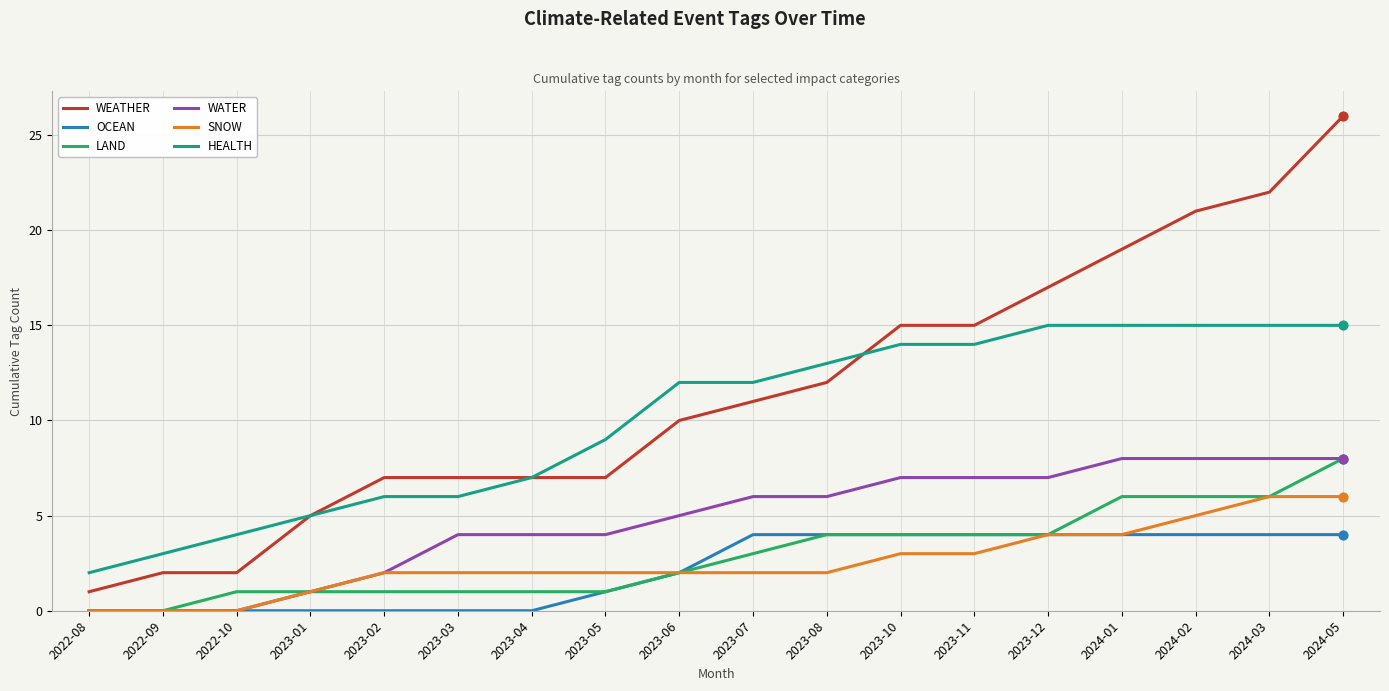

At which category is the sum across all series the highest?

2024-05